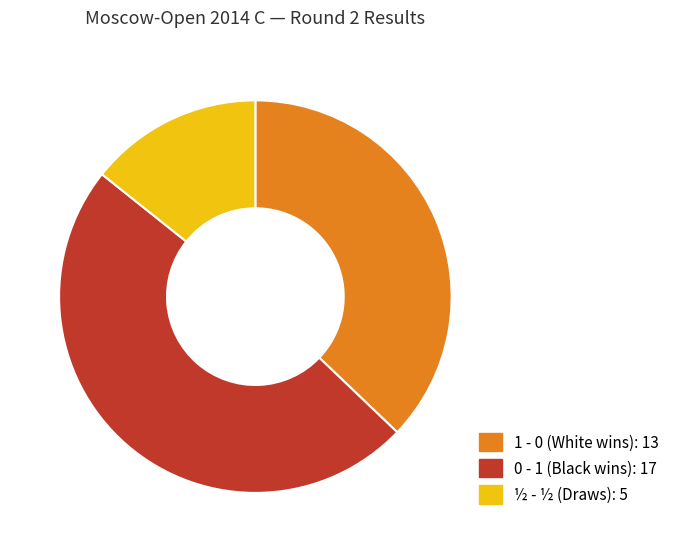

How many slices are in this pie chart?

3